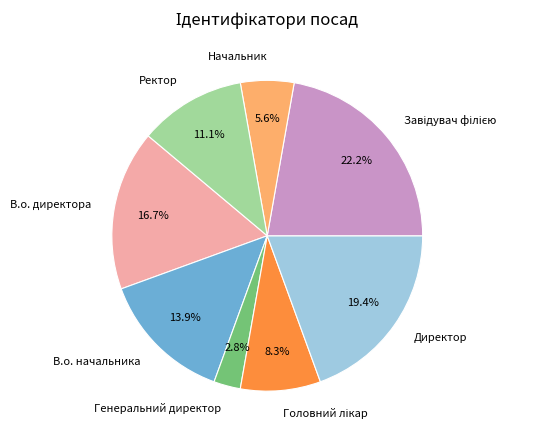

Is there a majority slice in this chart?

No